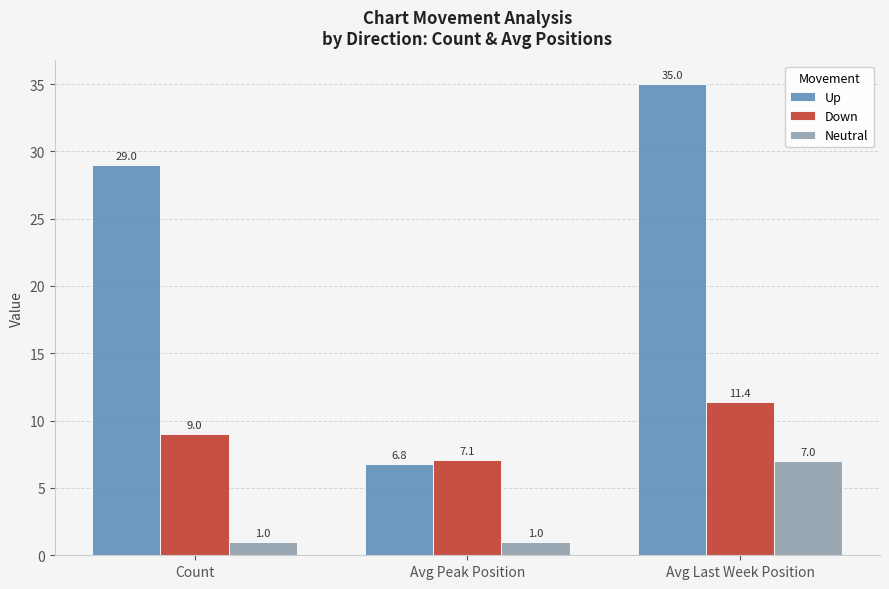

What is the difference between the Neutral values at Avg Peak Position and Avg Last Week Position?

6.0